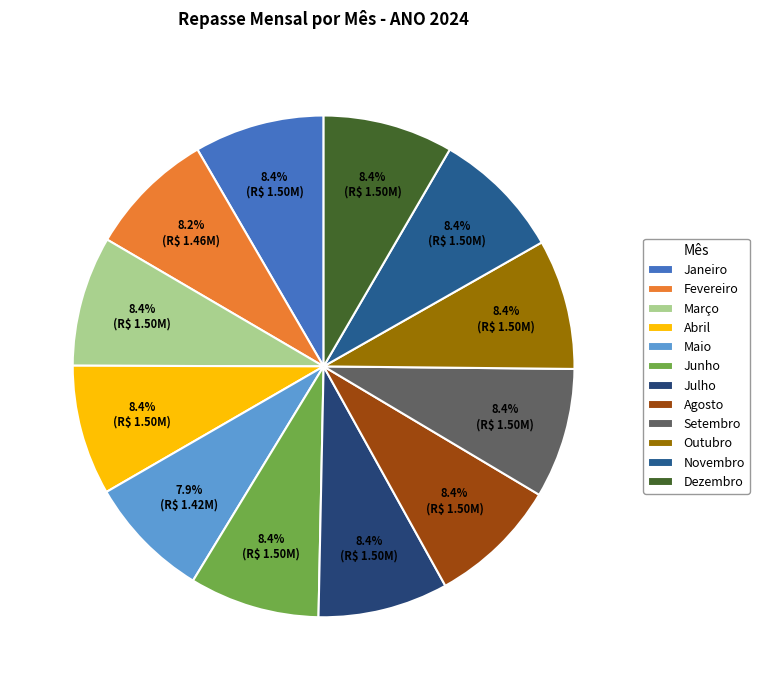

Is Outubro the majority of the pie?

No